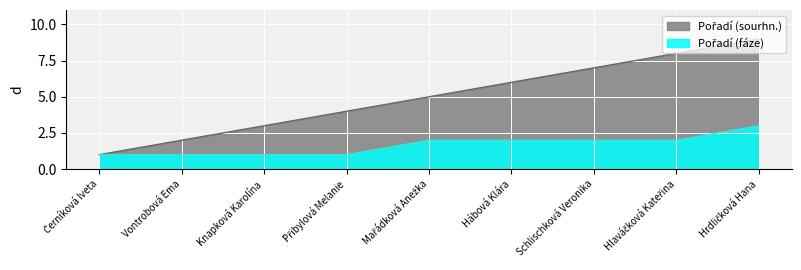

Which category has the lowest value in the Pořadí (fáze) series?

Černíková Iveta